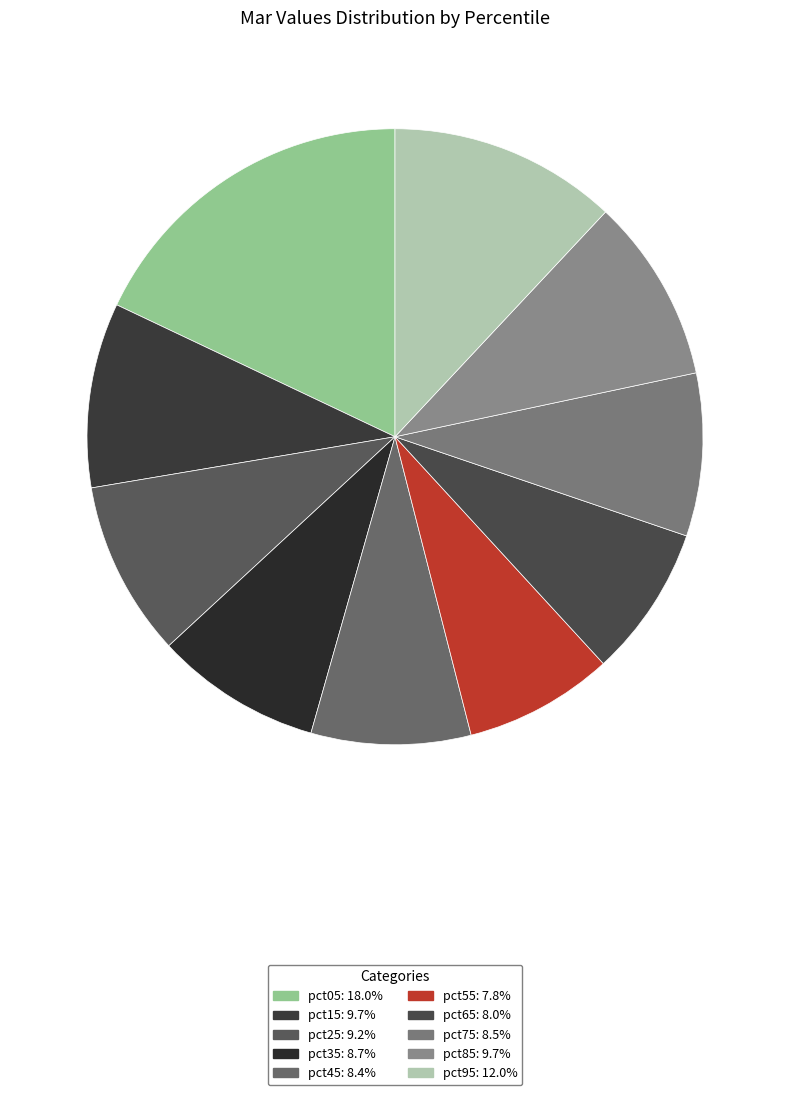

How many segments does this pie chart have?

10